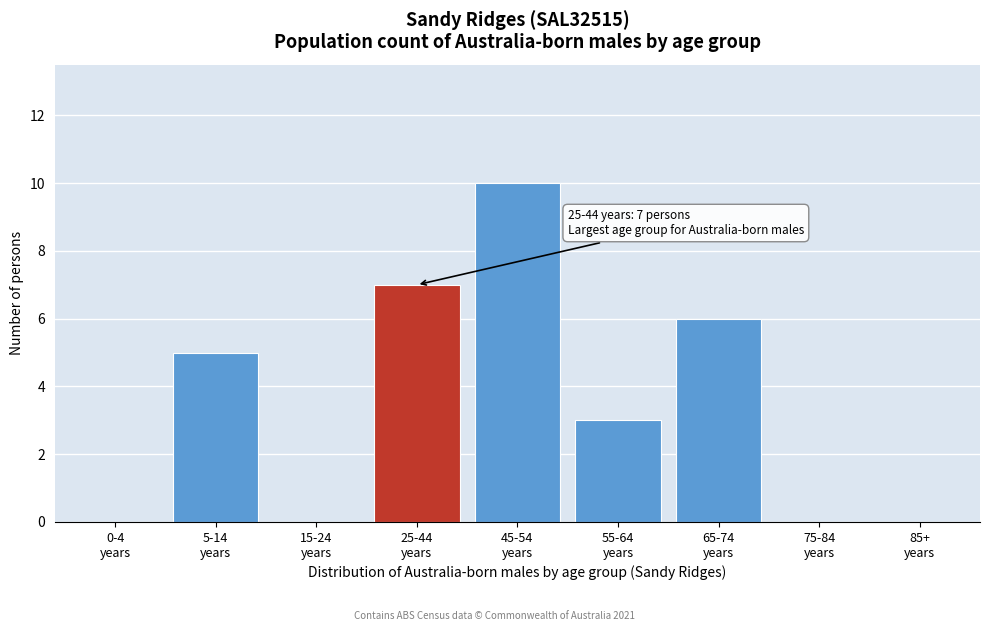

How many data points does each series have?

9